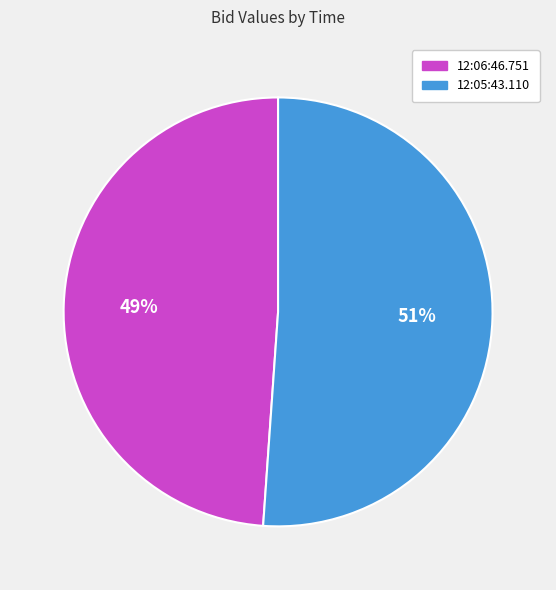

To the nearest percent, what is the average slice percentage?

50%